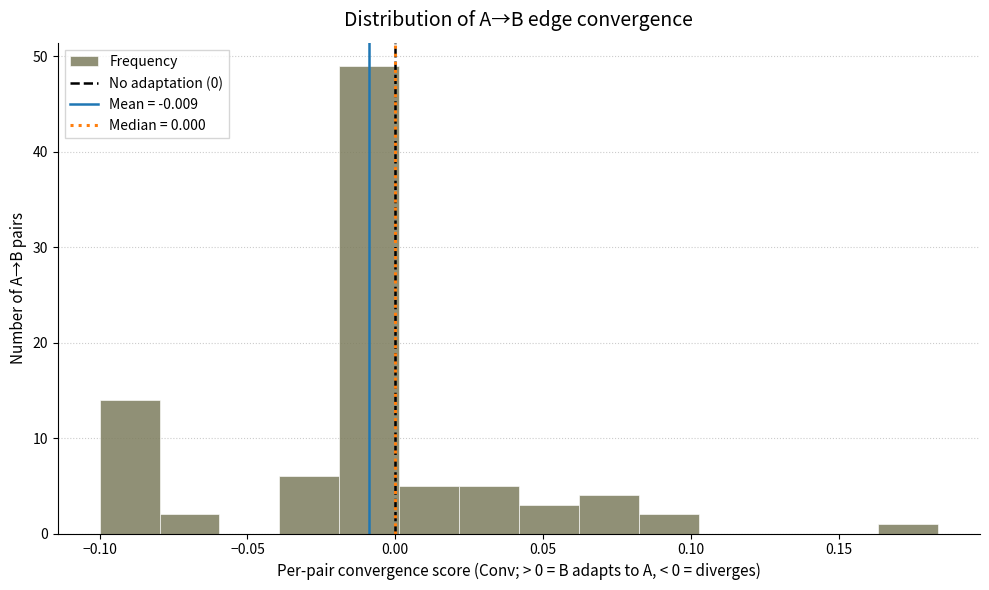

What is the height of the bar covering 0.060 to 0.080 on the x-axis? Neither the bar edges nor the heights are printed on the chart, so give them approximately, as read against the axes.

4